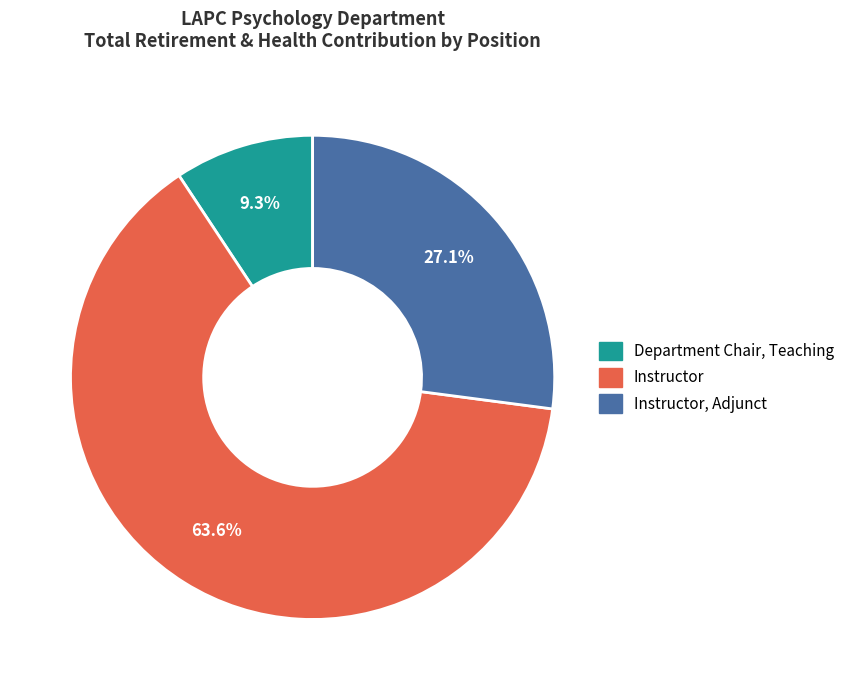

Does any single category account for the majority?

Yes